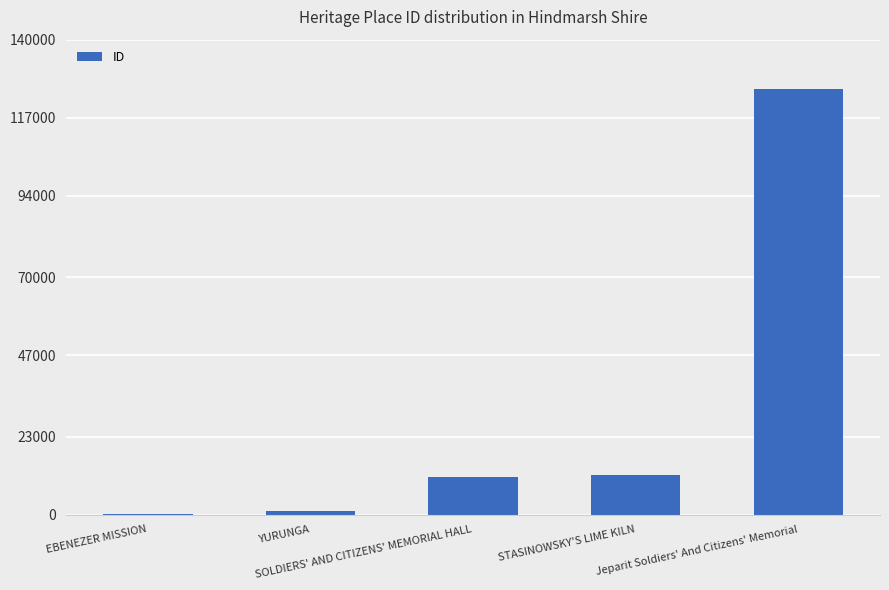

What is the maximum value shown in the chart?

125393